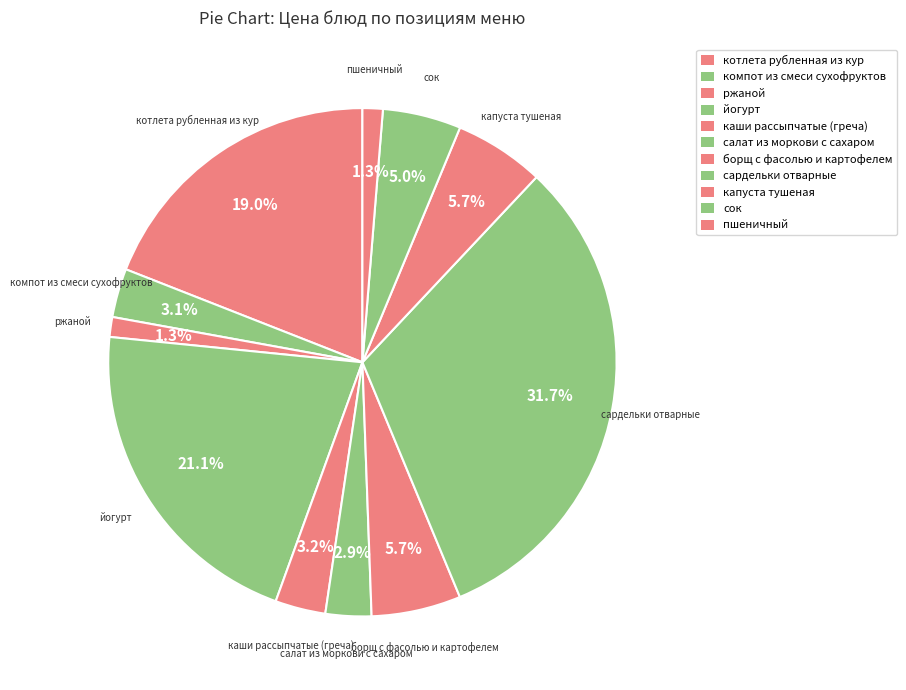

Count the number of slices in the pie.

11